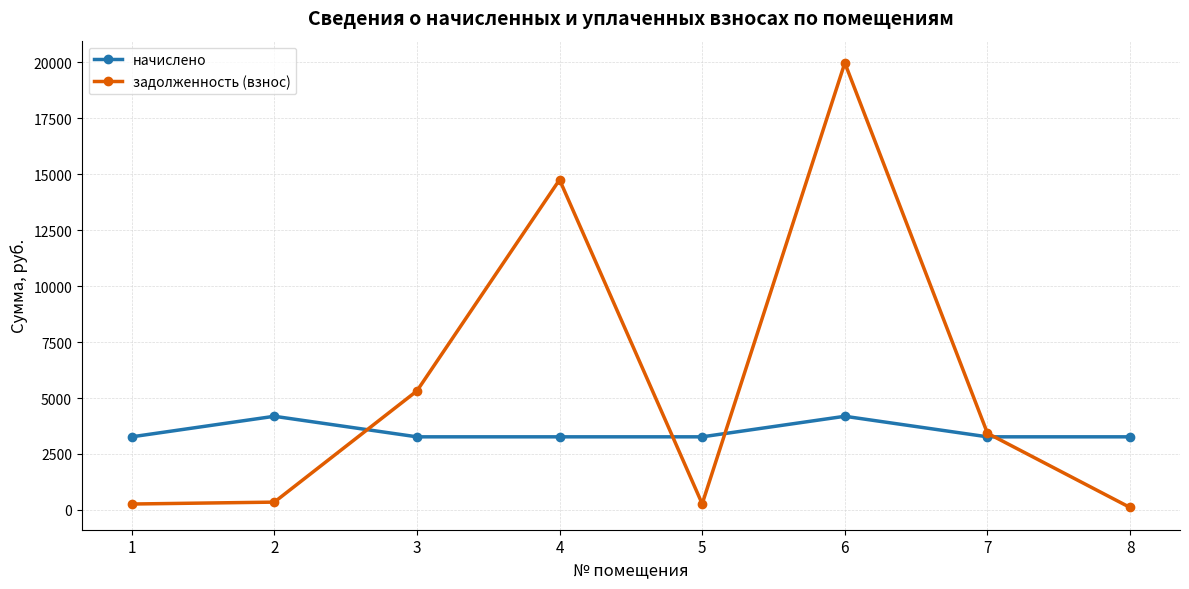

How many lines are shown in the chart?

2